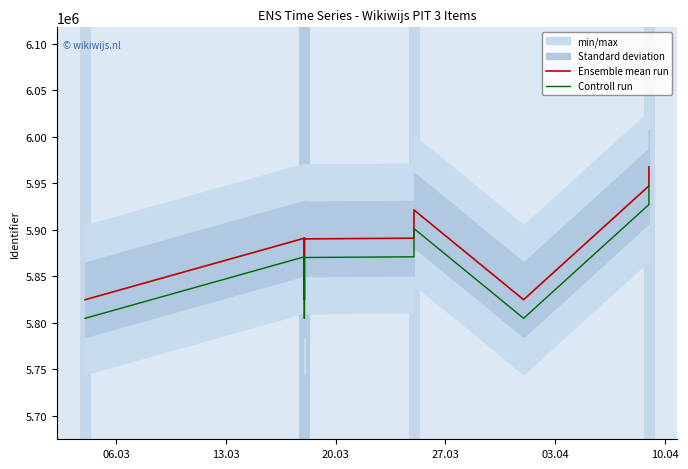

The value of Controll run at 11 is 10319710. True or false?

False